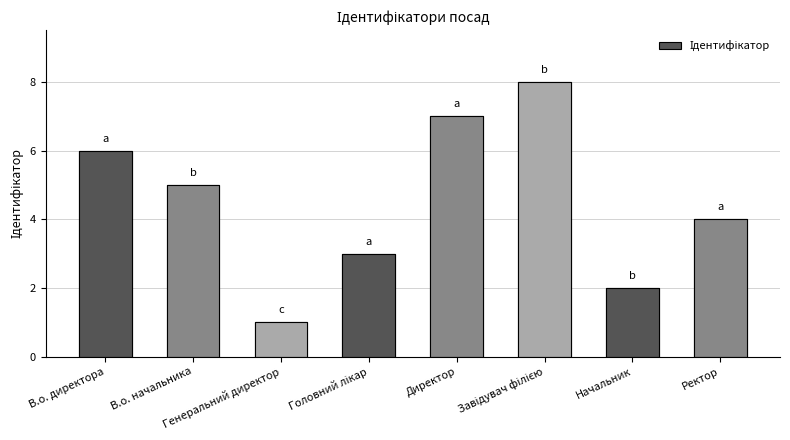

Is it true that the value at В.о. директора is 2?

False